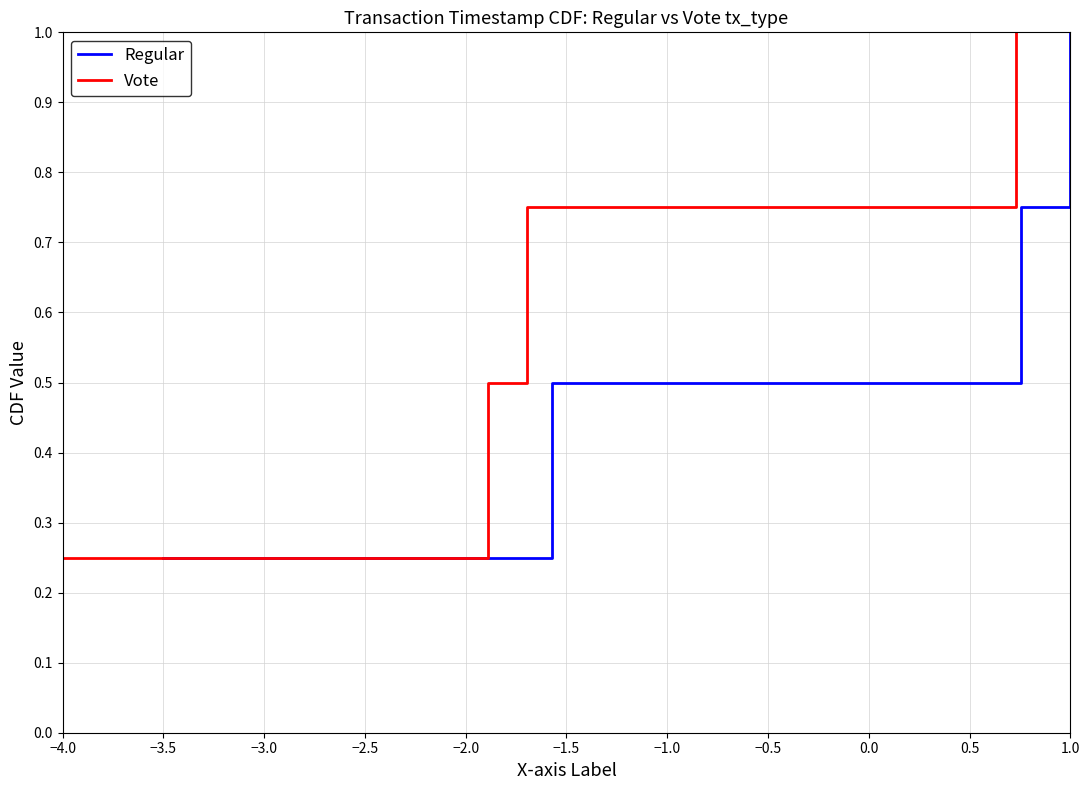

Between −3.0 and −3.5, which is larger?

−3.0